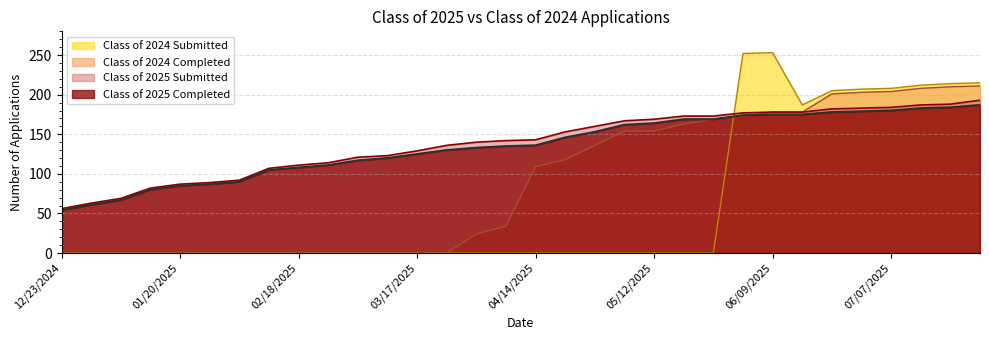

Rank the series by their maximum value, from highest to lowest.

Class of 2024 Submitted, Class of 2024 Completed, Class of 2025 Submitted, Class of 2025 Completed